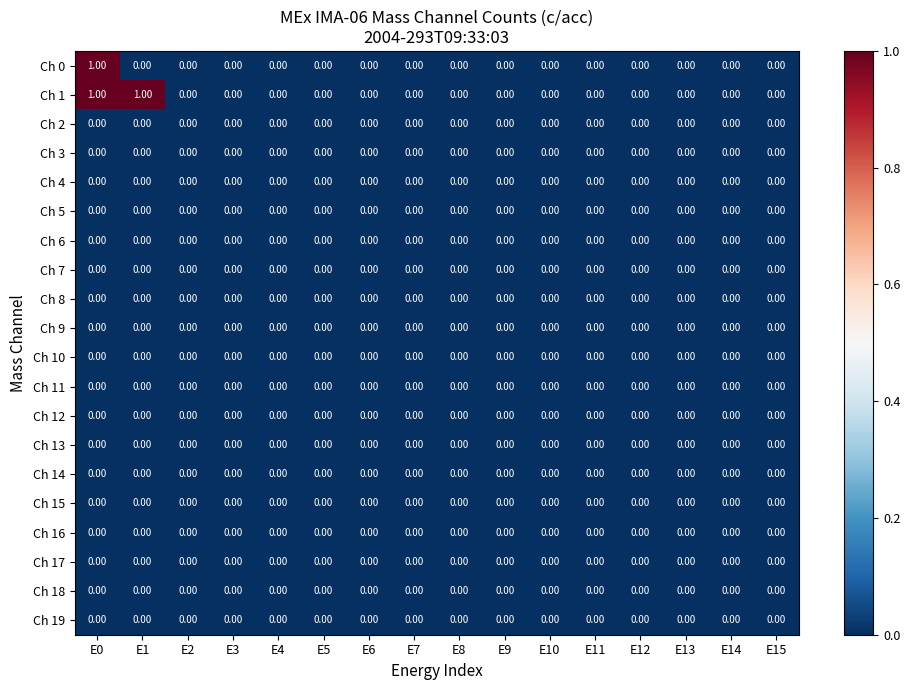

At which category is the sum across all series the highest?

E0